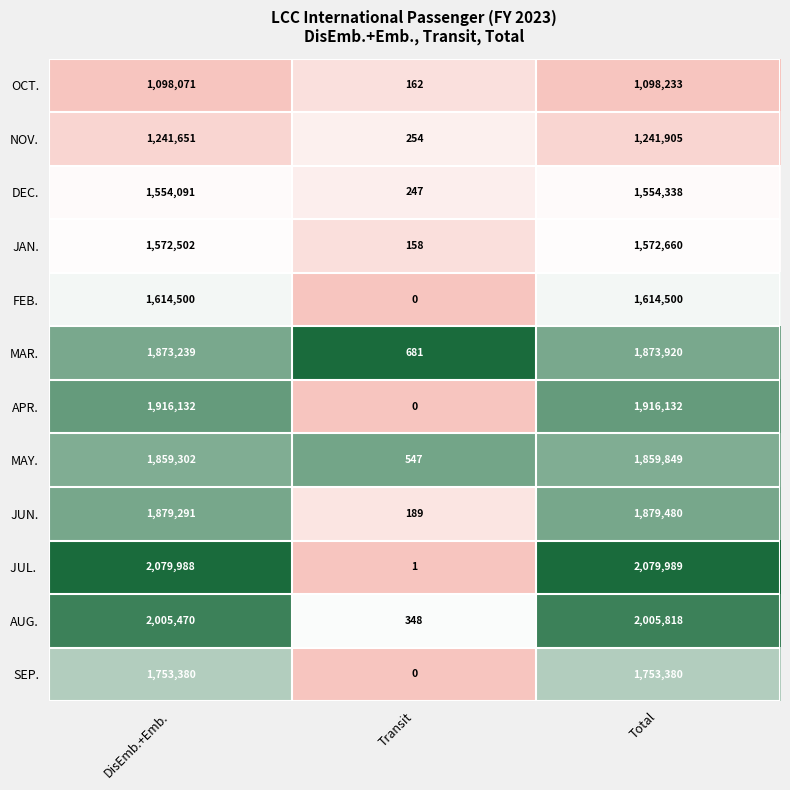

What is the average value of the APR. series?

1277421